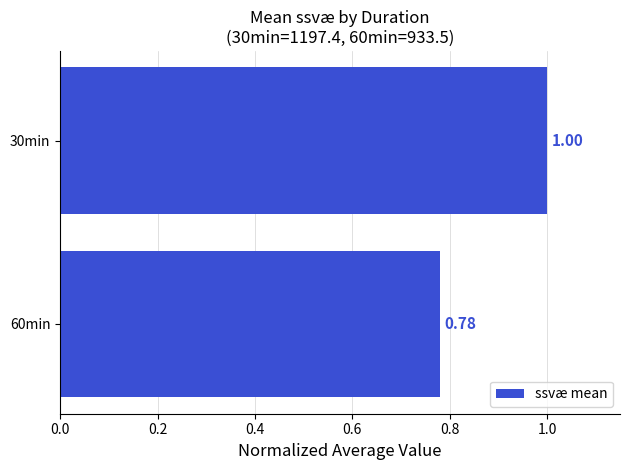

Rank the categories by value from highest to lowest.

30min, 60min